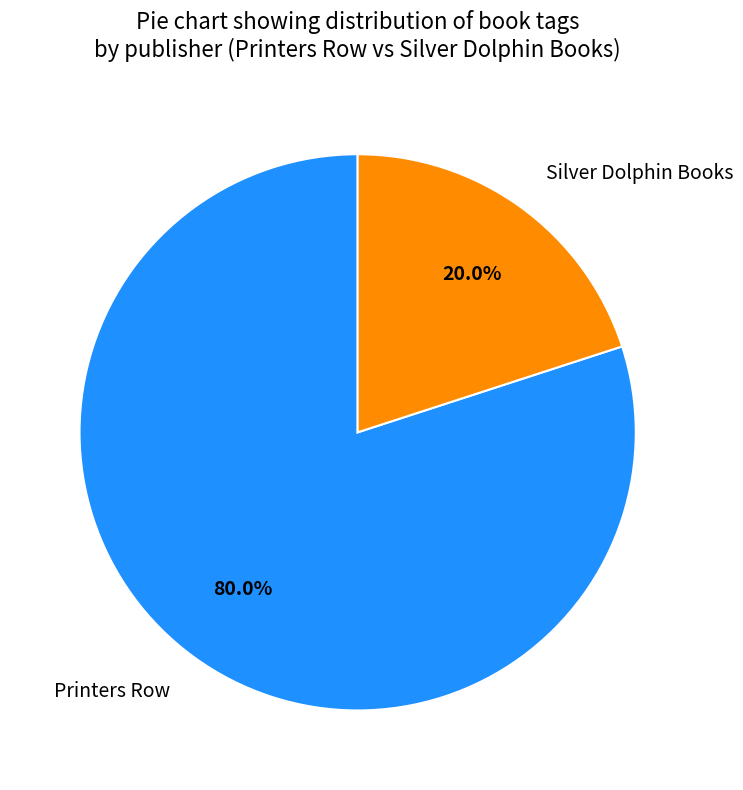

Which category has the biggest portion of the pie?

Printers Row